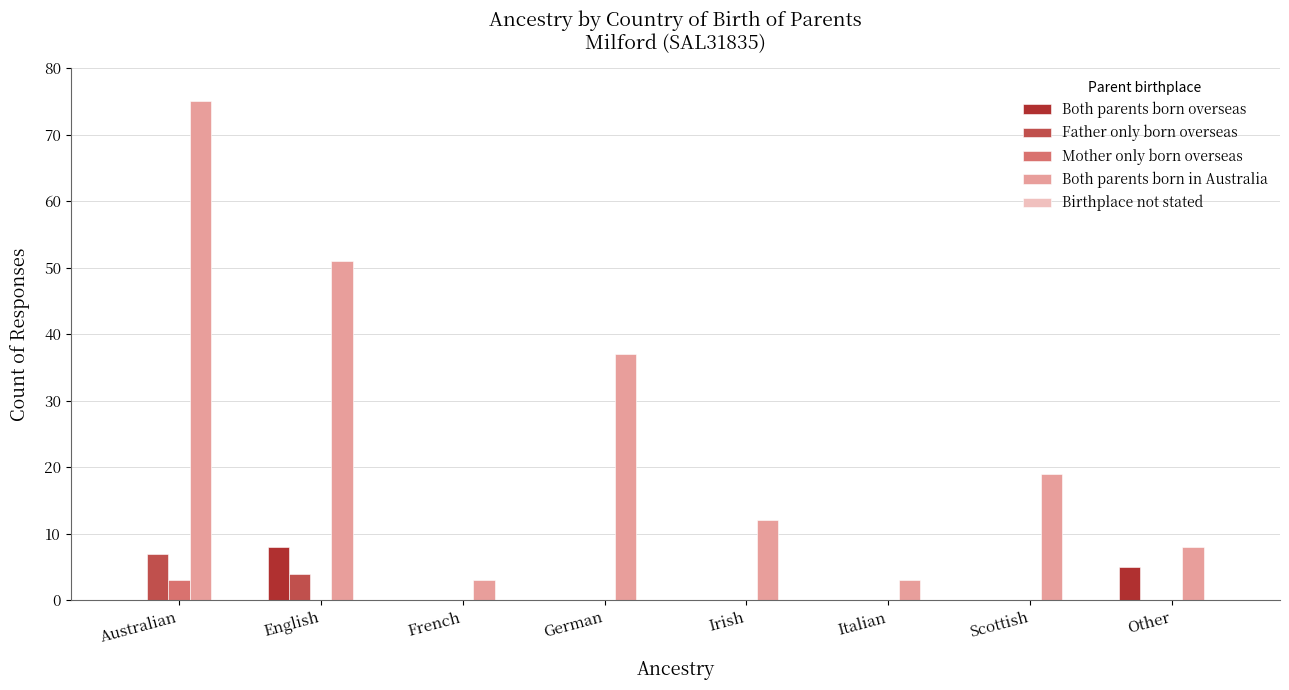

What is the maximum value shown in the chart?

75